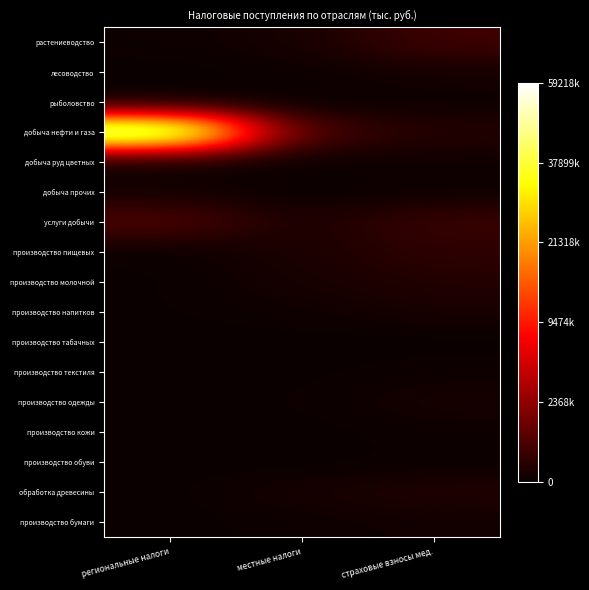

Reading right to left, what are all the values shown in this chart?

растениеводство: страховые взносы мед.=610.7	местные налоги=159.3	региональные налоги=59.8
лесоводство: страховые взносы мед.=142.7	местные налоги=52.6	региональные налоги=2.0
рыболовство: страховые взносы мед.=56.2	местные налоги=23.2	региональные налоги=6.0
добыча нефти и газа: страховые взносы мед.=303.9	местные налоги=624.7	региональные налоги=7695.4
добыча руд цветных: страховые взносы мед.=73.9	местные налоги=30.7	региональные налоги=1.0
добыча прочих: страховые взносы мед.=63.4	местные налоги=29.5	региональные налоги=133.4
услуги добычи: страховые взносы мед.=547.6	местные налоги=182.9	региональные налоги=793.1
производство пищевых: страховые взносы мед.=410.7	местные налоги=199.1	региональные налоги=24.7
производство молочной: страховые взносы мед.=291.6	местные налоги=158.7	региональные налоги=20.7
производство напитков: страховые взносы мед.=170.7	местные налоги=76.6	региональные налоги=24.4
производство табачных: страховые взносы мед.=0.0	местные налоги=0.0	региональные налоги=0.0
производство текстиля: страховые взносы мед.=63.2	местные налоги=16.7	региональные налоги=0.0
производство одежды: страховые взносы мед.=159.7	местные налоги=31.4	региональные налоги=0.0
производство кожи: страховые взносы мед.=56.6	местные налоги=6.6	региональные налоги=0.0
производство обуви: страховые взносы мед.=39.9	местные налоги=0.0	региональные налоги=0.0
обработка древесины: страховые взносы мед.=255.8	местные налоги=163.3	региональные налоги=7.9
производство бумаги: страховые взносы мед.=103.2	местные налоги=61.5	региональные налоги=0.0